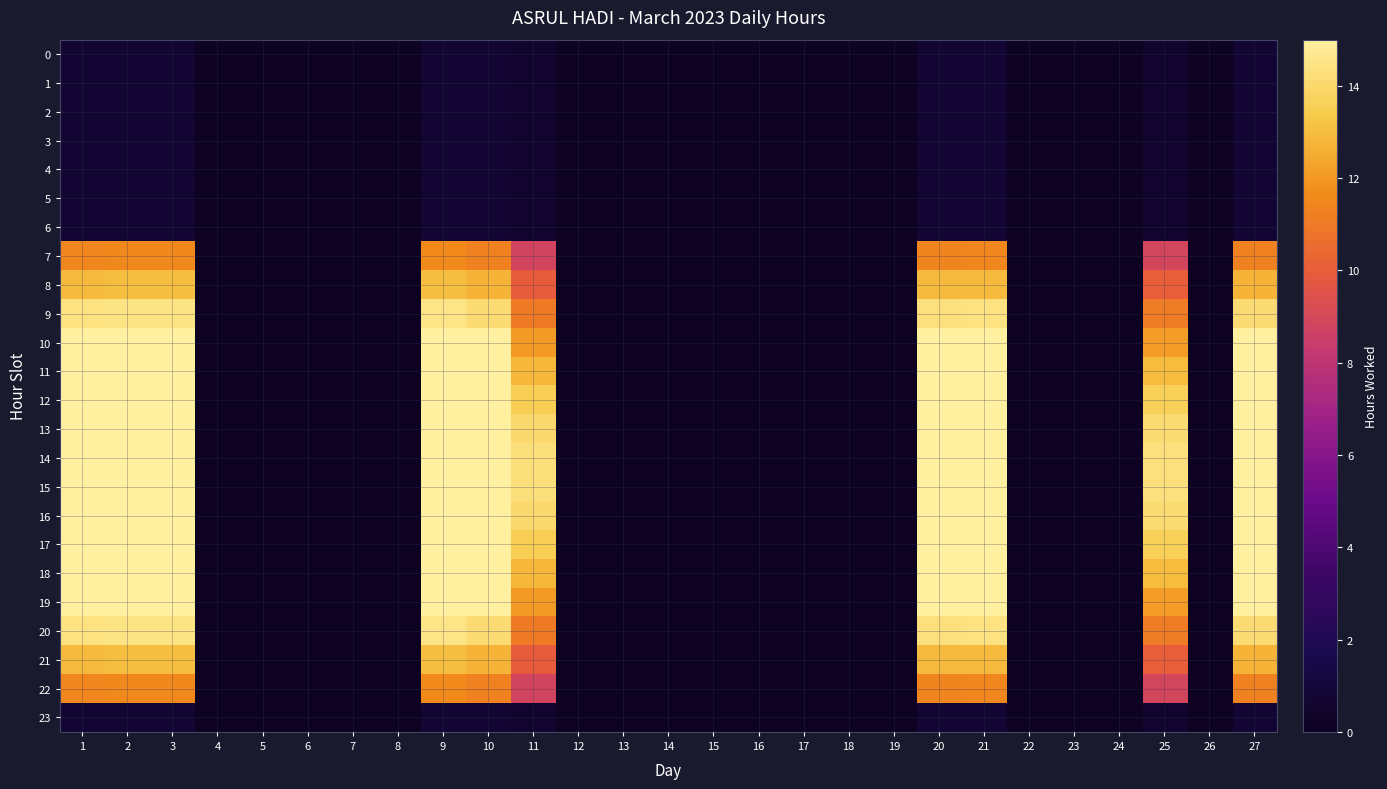

Reading right to left, what are all the values shown in this chart?

0: 27=0.7	26=0.0	25=0.6	24=0.0	23=0.0	22=0.0	21=0.7	20=0.7	19=0.0	18=0.0	17=0.0	16=0.0	15=0.0	14=0.0	13=0.0	12=0.0	11=0.6	10=0.7	9=0.7	8=0.0	7=0.0	6=0.0	5=0.0	4=0.0	3=0.7	2=0.7	1=0.7
1: 27=0.7	26=0.0	25=0.6	24=0.0	23=0.0	22=0.0	21=0.7	20=0.7	19=0.0	18=0.0	17=0.0	16=0.0	15=0.0	14=0.0	13=0.0	12=0.0	11=0.6	10=0.7	9=0.7	8=0.0	7=0.0	6=0.0	5=0.0	4=0.0	3=0.7	2=0.7	1=0.7
2: 27=0.7	26=0.0	25=0.6	24=0.0	23=0.0	22=0.0	21=0.7	20=0.7	19=0.0	18=0.0	17=0.0	16=0.0	15=0.0	14=0.0	13=0.0	12=0.0	11=0.6	10=0.7	9=0.7	8=0.0	7=0.0	6=0.0	5=0.0	4=0.0	3=0.7	2=0.7	1=0.7
3: 27=0.7	26=0.0	25=0.6	24=0.0	23=0.0	22=0.0	21=0.7	20=0.7	19=0.0	18=0.0	17=0.0	16=0.0	15=0.0	14=0.0	13=0.0	12=0.0	11=0.6	10=0.7	9=0.7	8=0.0	7=0.0	6=0.0	5=0.0	4=0.0	3=0.7	2=0.7	1=0.7
4: 27=0.7	26=0.0	25=0.6	24=0.0	23=0.0	22=0.0	21=0.7	20=0.7	19=0.0	18=0.0	17=0.0	16=0.0	15=0.0	14=0.0	13=0.0	12=0.0	11=0.6	10=0.7	9=0.7	8=0.0	7=0.0	6=0.0	5=0.0	4=0.0	3=0.7	2=0.7	1=0.7
5: 27=0.7	26=0.0	25=0.6	24=0.0	23=0.0	22=0.0	21=0.7	20=0.7	19=0.0	18=0.0	17=0.0	16=0.0	15=0.0	14=0.0	13=0.0	12=0.0	11=0.6	10=0.7	9=0.7	8=0.0	7=0.0	6=0.0	5=0.0	4=0.0	3=0.7	2=0.7	1=0.7
6: 27=0.7	26=0.0	25=0.6	24=0.0	23=0.0	22=0.0	21=0.7	20=0.7	19=0.0	18=0.0	17=0.0	16=0.0	15=0.0	14=0.0	13=0.0	12=0.0	11=0.6	10=0.7	9=0.7	8=0.0	7=0.0	6=0.0	5=0.0	4=0.0	3=0.7	2=0.7	1=0.7
7: 27=11.3	26=0.0	25=8.8	24=0.0	23=0.0	22=0.0	21=11.5	20=11.4	19=0.0	18=0.0	17=0.0	16=0.0	15=0.0	14=0.0	13=0.0	12=0.0	11=8.8	10=11.3	9=11.6	8=0.0	7=0.0	6=0.0	5=0.0	4=0.0	3=11.5	2=11.5	1=11.4
8: 27=12.7	26=0.0	25=10.0	24=0.0	23=0.0	22=0.0	21=12.9	20=12.9	19=0.0	18=0.0	17=0.0	16=0.0	15=0.0	14=0.0	13=0.0	12=0.0	11=9.9	10=12.7	9=13.1	8=0.0	7=0.0	6=0.0	5=0.0	4=0.0	3=13.0	2=13.0	1=12.9
9: 27=14.1	26=0.0	25=11.1	24=0.0	23=0.0	22=0.0	21=14.4	20=14.3	19=0.0	18=0.0	17=0.0	16=0.0	15=0.0	14=0.0	13=0.0	12=0.0	11=11.0	10=14.1	9=14.5	8=0.0	7=0.0	6=0.0	5=0.0	4=0.0	3=14.4	2=14.4	1=14.4
10: 27=15.4	26=0.0	25=12.1	24=0.0	23=0.0	22=0.0	21=15.7	20=15.6	19=0.0	18=0.0	17=0.0	16=0.0	15=0.0	14=0.0	13=0.0	12=0.0	11=12.0	10=15.4	9=15.8	8=0.0	7=0.0	6=0.0	5=0.0	4=0.0	3=15.8	2=15.8	1=15.7
11: 27=16.5	26=0.0	25=13.0	24=0.0	23=0.0	22=0.0	21=16.8	20=16.7	19=0.0	18=0.0	17=0.0	16=0.0	15=0.0	14=0.0	13=0.0	12=0.0	11=12.9	10=16.5	9=16.9	8=0.0	7=0.0	6=0.0	5=0.0	4=0.0	3=16.9	2=16.9	1=16.8
12: 27=17.4	26=0.0	25=13.6	24=0.0	23=0.0	22=0.0	21=17.7	20=17.6	19=0.0	18=0.0	17=0.0	16=0.0	15=0.0	14=0.0	13=0.0	12=0.0	11=13.6	10=17.4	9=17.8	8=0.0	7=0.0	6=0.0	5=0.0	4=0.0	3=17.8	2=17.8	1=17.6
13: 27=18.0	26=0.0	25=14.1	24=0.0	23=0.0	22=0.0	21=18.3	20=18.2	19=0.0	18=0.0	17=0.0	16=0.0	15=0.0	14=0.0	13=0.0	12=0.0	11=14.0	10=18.0	9=18.4	8=0.0	7=0.0	6=0.0	5=0.0	4=0.0	3=18.4	2=18.4	1=18.3
14: 27=18.3	26=0.0	25=14.3	24=0.0	23=0.0	22=0.0	21=18.6	20=18.5	19=0.0	18=0.0	17=0.0	16=0.0	15=0.0	14=0.0	13=0.0	12=0.0	11=14.3	10=18.3	9=18.7	8=0.0	7=0.0	6=0.0	5=0.0	4=0.0	3=18.7	2=18.7	1=18.6
15: 27=18.3	26=0.0	25=14.3	24=0.0	23=0.0	22=0.0	21=18.6	20=18.5	19=0.0	18=0.0	17=0.0	16=0.0	15=0.0	14=0.0	13=0.0	12=0.0	11=14.3	10=18.3	9=18.7	8=0.0	7=0.0	6=0.0	5=0.0	4=0.0	3=18.7	2=18.7	1=18.6
16: 27=18.0	26=0.0	25=14.1	24=0.0	23=0.0	22=0.0	21=18.3	20=18.2	19=0.0	18=0.0	17=0.0	16=0.0	15=0.0	14=0.0	13=0.0	12=0.0	11=14.0	10=18.0	9=18.4	8=0.0	7=0.0	6=0.0	5=0.0	4=0.0	3=18.4	2=18.4	1=18.3
17: 27=17.4	26=0.0	25=13.6	24=0.0	23=0.0	22=0.0	21=17.7	20=17.6	19=0.0	18=0.0	17=0.0	16=0.0	15=0.0	14=0.0	13=0.0	12=0.0	11=13.6	10=17.4	9=17.8	8=0.0	7=0.0	6=0.0	5=0.0	4=0.0	3=17.8	2=17.8	1=17.6
18: 27=16.5	26=0.0	25=13.0	24=0.0	23=0.0	22=0.0	21=16.8	20=16.7	19=0.0	18=0.0	17=0.0	16=0.0	15=0.0	14=0.0	13=0.0	12=0.0	11=12.9	10=16.5	9=16.9	8=0.0	7=0.0	6=0.0	5=0.0	4=0.0	3=16.9	2=16.9	1=16.8
19: 27=15.4	26=0.0	25=12.1	24=0.0	23=0.0	22=0.0	21=15.7	20=15.6	19=0.0	18=0.0	17=0.0	16=0.0	15=0.0	14=0.0	13=0.0	12=0.0	11=12.0	10=15.4	9=15.8	8=0.0	7=0.0	6=0.0	5=0.0	4=0.0	3=15.8	2=15.8	1=15.7
20: 27=14.1	26=0.0	25=11.1	24=0.0	23=0.0	22=0.0	21=14.4	20=14.3	19=0.0	18=0.0	17=0.0	16=0.0	15=0.0	14=0.0	13=0.0	12=0.0	11=11.0	10=14.1	9=14.5	8=0.0	7=0.0	6=0.0	5=0.0	4=0.0	3=14.4	2=14.4	1=14.4
21: 27=12.7	26=0.0	25=10.0	24=0.0	23=0.0	22=0.0	21=12.9	20=12.9	19=0.0	18=0.0	17=0.0	16=0.0	15=0.0	14=0.0	13=0.0	12=0.0	11=9.9	10=12.7	9=13.1	8=0.0	7=0.0	6=0.0	5=0.0	4=0.0	3=13.0	2=13.0	1=12.9
22: 27=11.3	26=0.0	25=8.8	24=0.0	23=0.0	22=0.0	21=11.5	20=11.4	19=0.0	18=0.0	17=0.0	16=0.0	15=0.0	14=0.0	13=0.0	12=0.0	11=8.8	10=11.3	9=11.6	8=0.0	7=0.0	6=0.0	5=0.0	4=0.0	3=11.5	2=11.5	1=11.4
23: 27=0.7	26=0.0	25=0.6	24=0.0	23=0.0	22=0.0	21=0.7	20=0.7	19=0.0	18=0.0	17=0.0	16=0.0	15=0.0	14=0.0	13=0.0	12=0.0	11=0.6	10=0.7	9=0.7	8=0.0	7=0.0	6=0.0	5=0.0	4=0.0	3=0.7	2=0.7	1=0.7